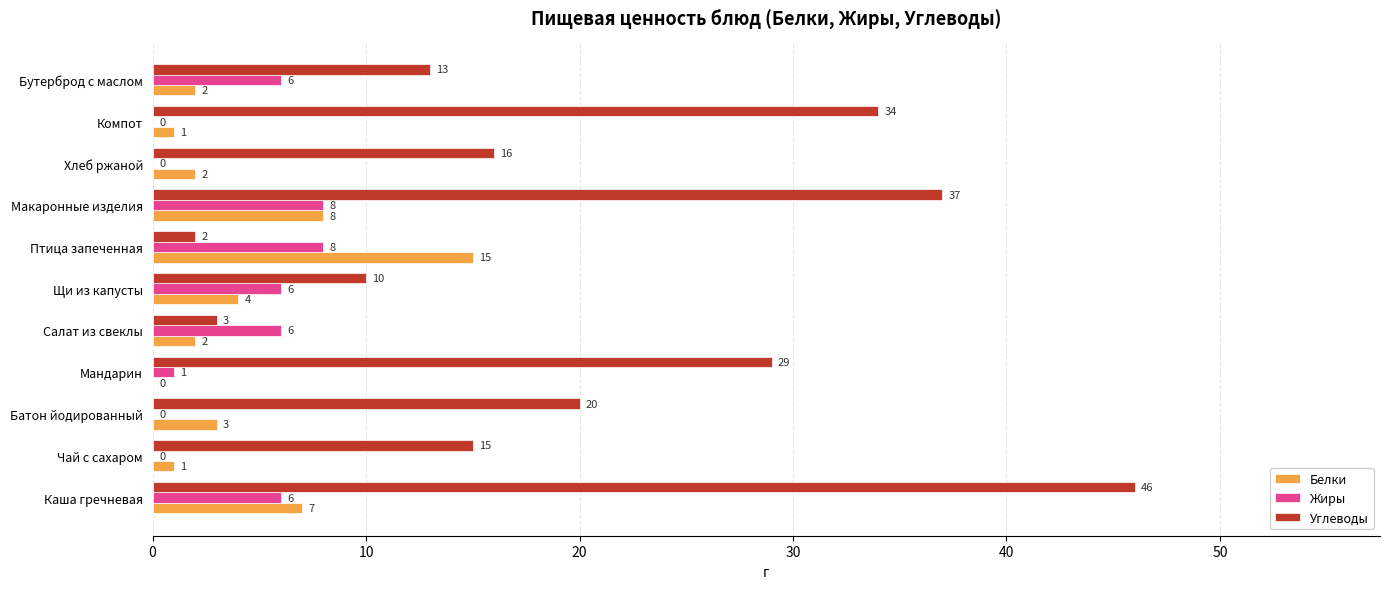

What is the sum of all Белки values?

45